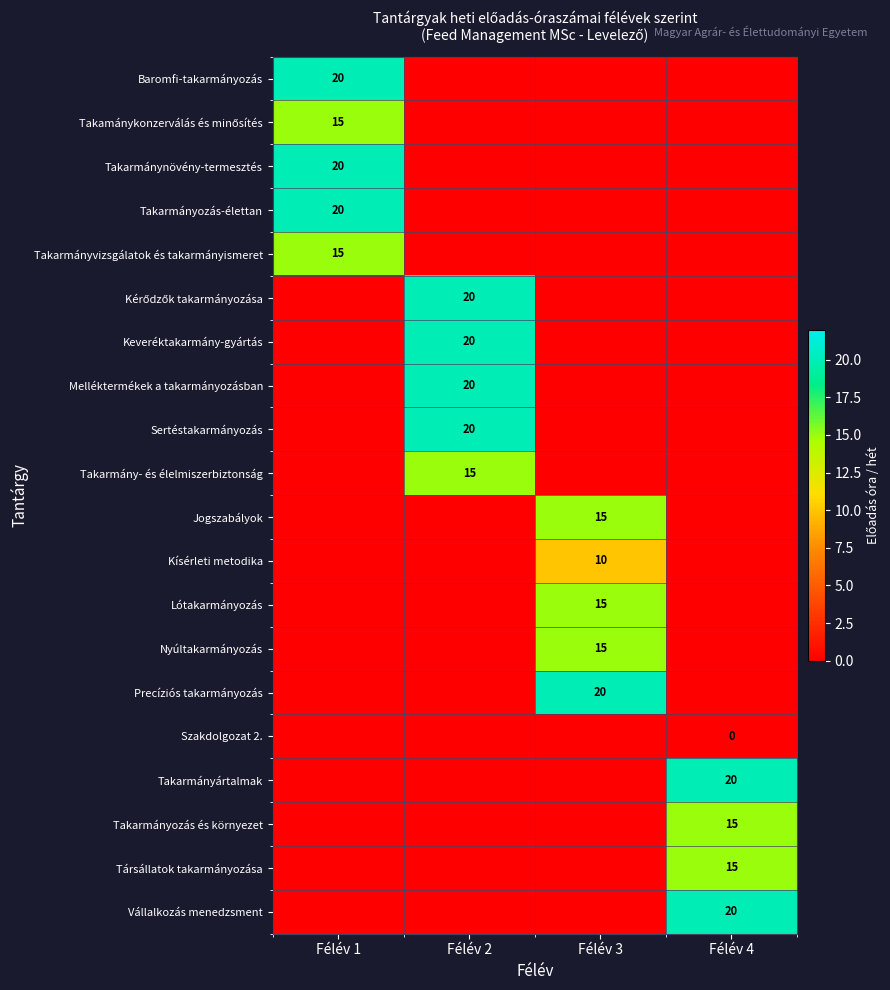

Where is Baromfi-takarmányozás nearest to the value 9?

Félév 2